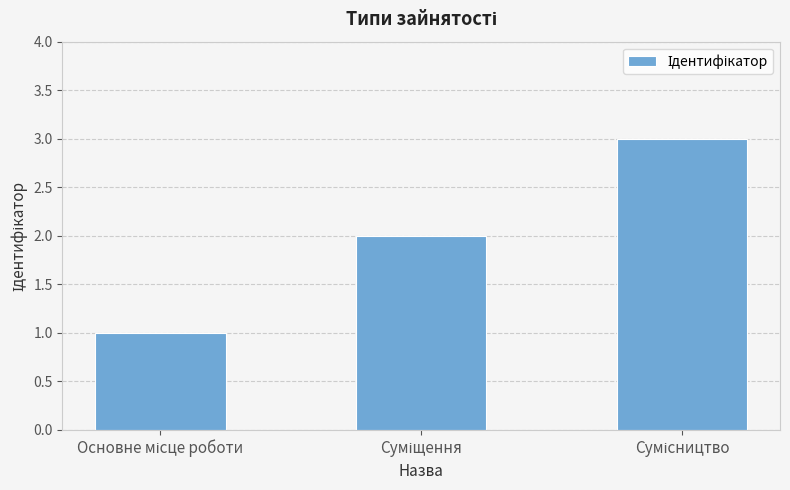

Are the bars grouped side by side (vs. stacked)?

No